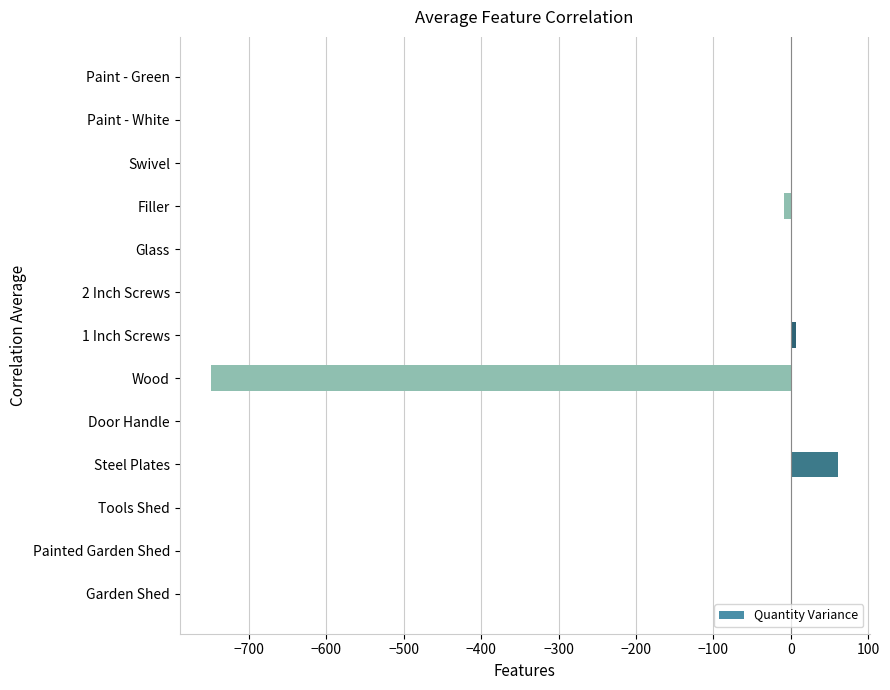

What is the change in value from Wood to Swivel?

+748.8